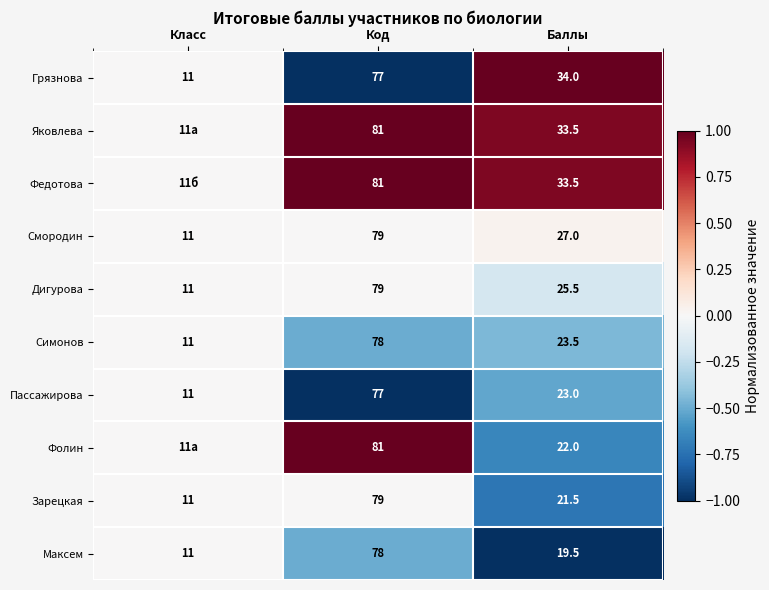

Where does the Пассажирова series first go above 23?

Код